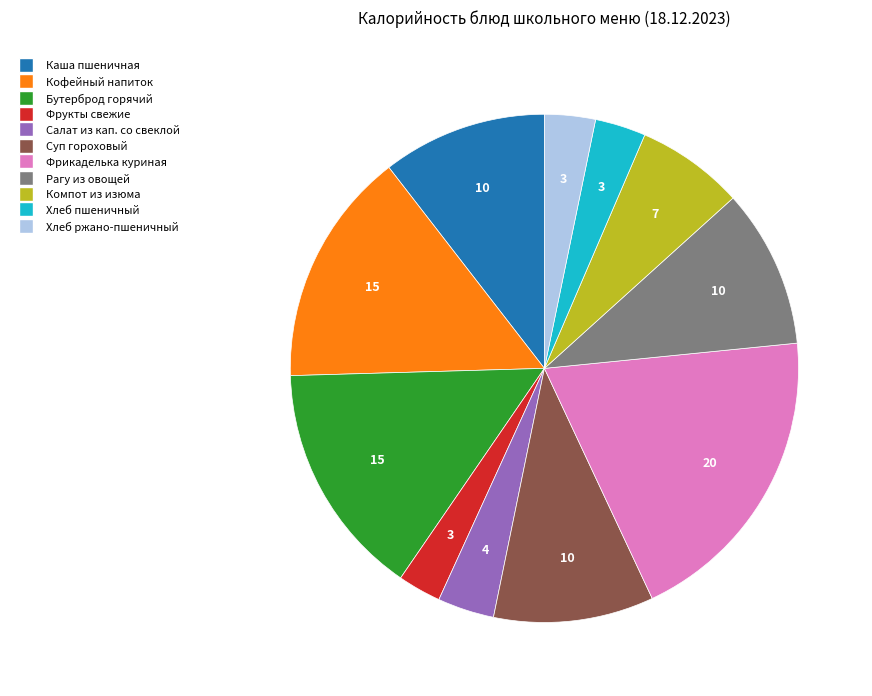

Is there any slice that represents more than half of the pie?

No